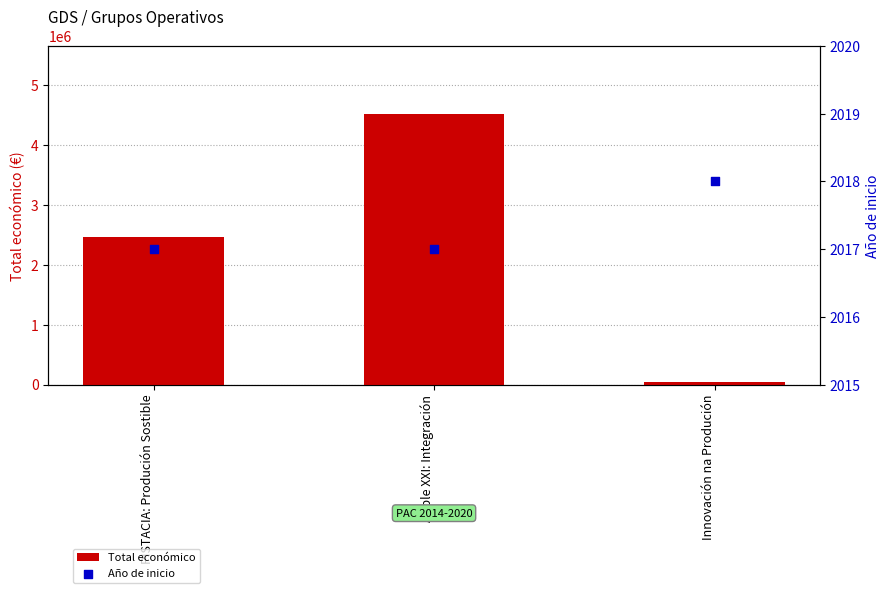

At how many categories does at least one series exceed 4053357?

1